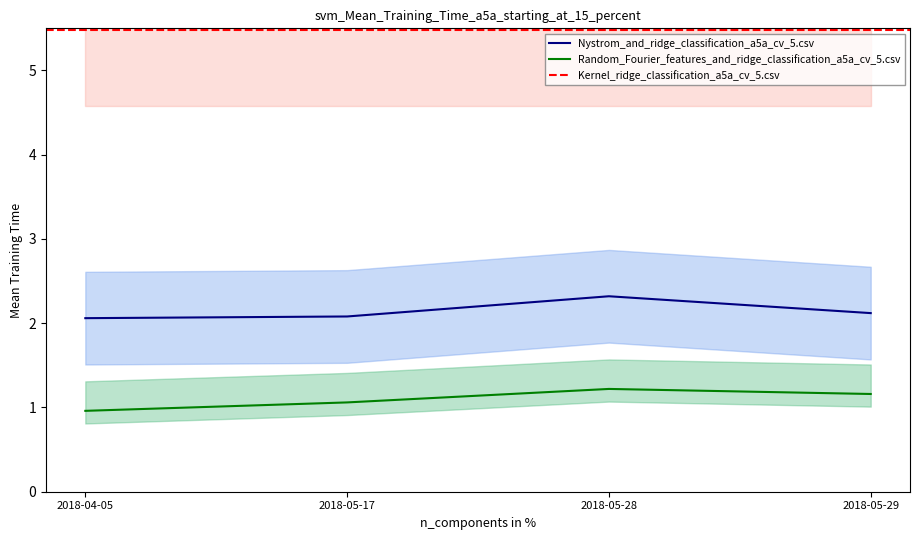

How many data points in Random_Fourier_features_and_ridge_classification_a5a_cv_5.csv are less than 1?

1